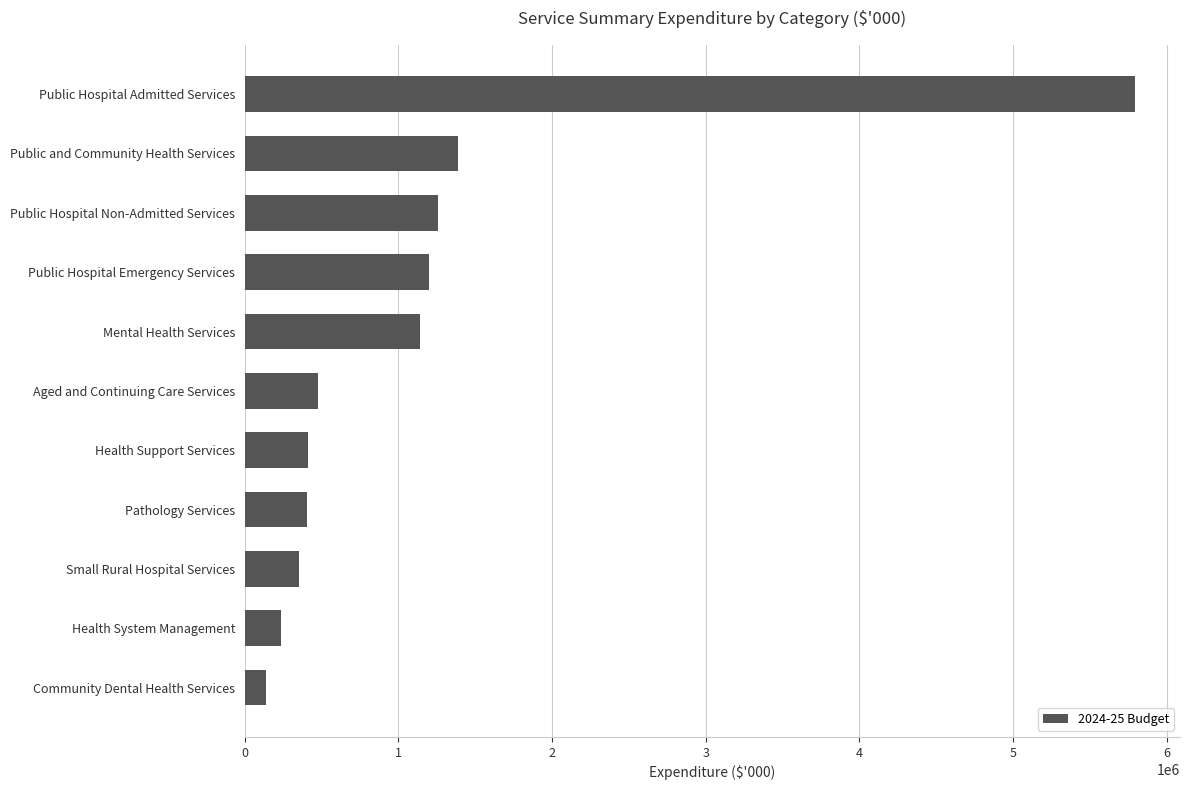

What is the maximum value shown in the chart?

5796658